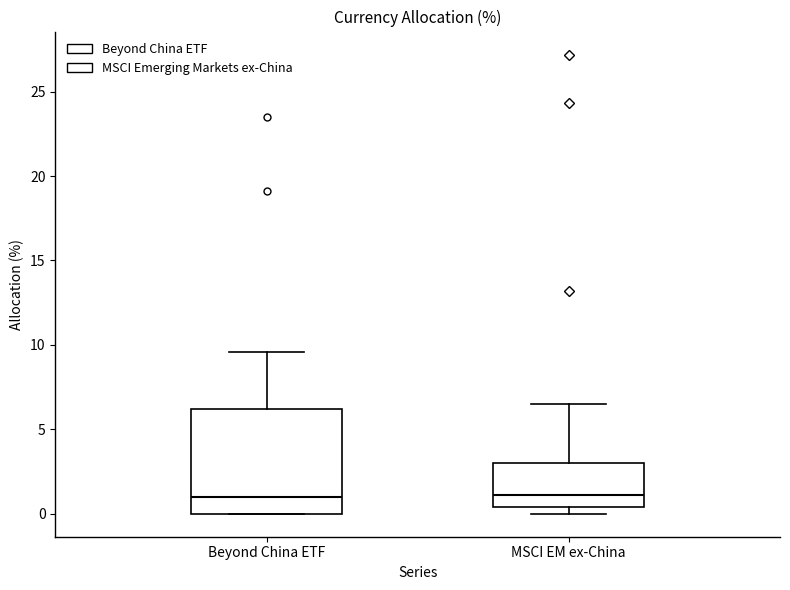

Reading left to right, transcribe this box plot: for each box, give where its median line is, the range the box spans, and where its two whiskers end, as read against the y-axis. The values are not printed on the chart, so give them approximately, as read against the axis.

Beyond China ETF: median 1.0, box 0.0 to 6.0, whiskers 0.0 to 9.5
MSCI EM ex-China: median 1.0, box 0.5 to 3.0, whiskers 0.0 to 6.5